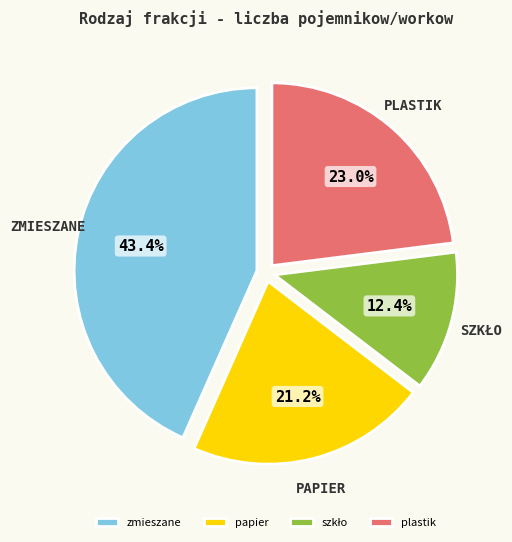

What is the largest slice in the pie chart?

zmieszane